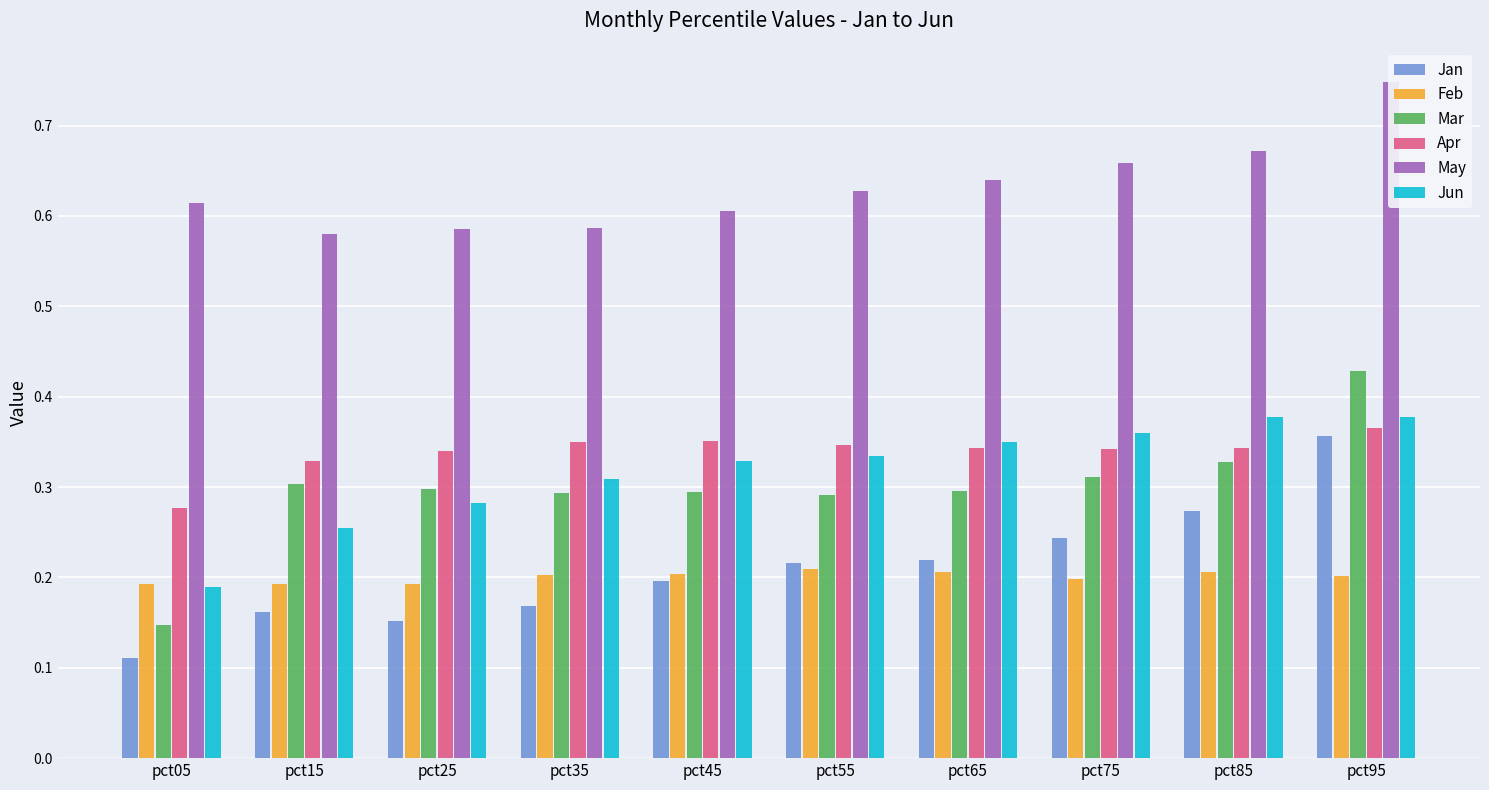

Reading left to right, what are all the values shown in this chart?

Jan: 0.1	0.2	0.2	0.2	0.2	0.2	0.2	0.2	0.3	0.4
Feb: 0.2	0.2	0.2	0.2	0.2	0.2	0.2	0.2	0.2	0.2
Mar: 0.1	0.3	0.3	0.3	0.3	0.3	0.3	0.3	0.3	0.4
Apr: 0.3	0.3	0.3	0.4	0.4	0.3	0.3	0.3	0.3	0.4
May: 0.6	0.6	0.6	0.6	0.6	0.6	0.6	0.7	0.7	0.7
Jun: 0.2	0.3	0.3	0.3	0.3	0.3	0.3	0.4	0.4	0.4